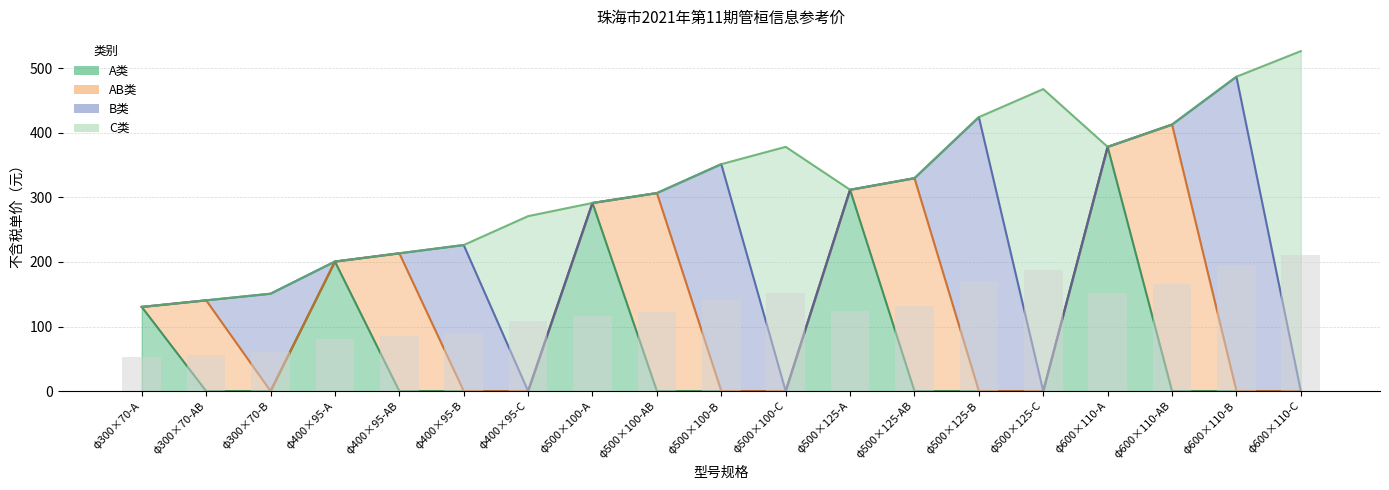

Rank the series at φ500×100-B from highest to lowest value.

B类, A类, AB类, C类